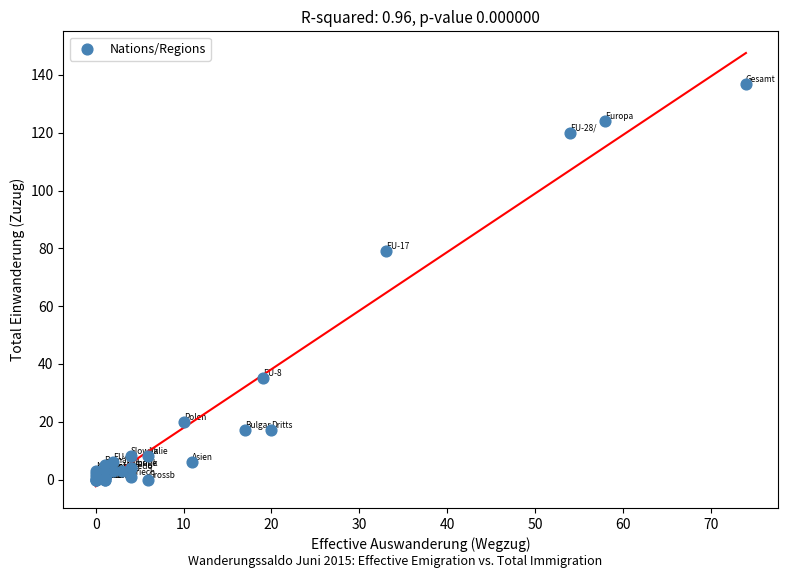

What Y value in the scatter plot is closest to 68?

79